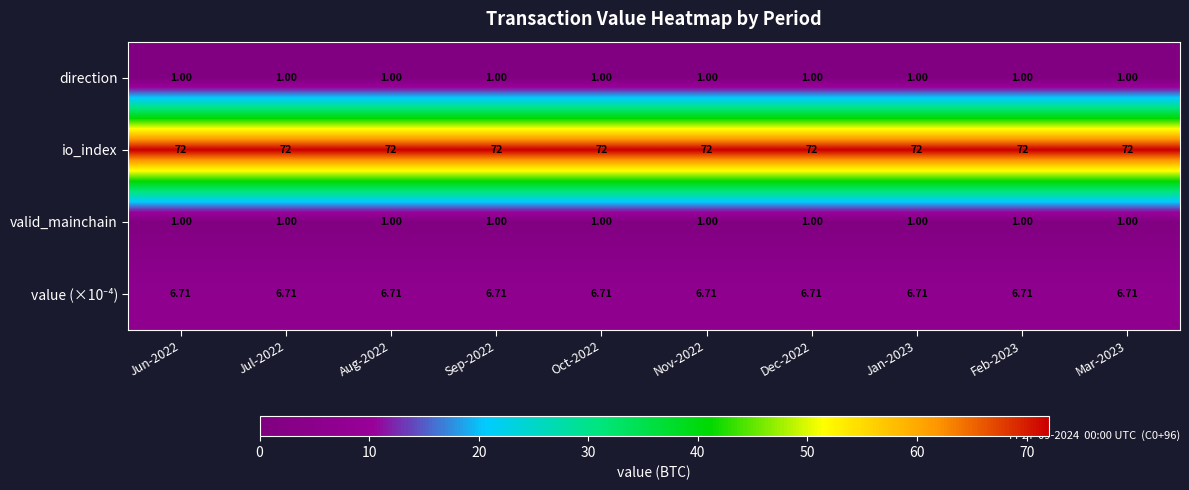

Is the value of io_index at Oct-2022 greater than the value of valid_mainchain at Jan-2023?

Yes